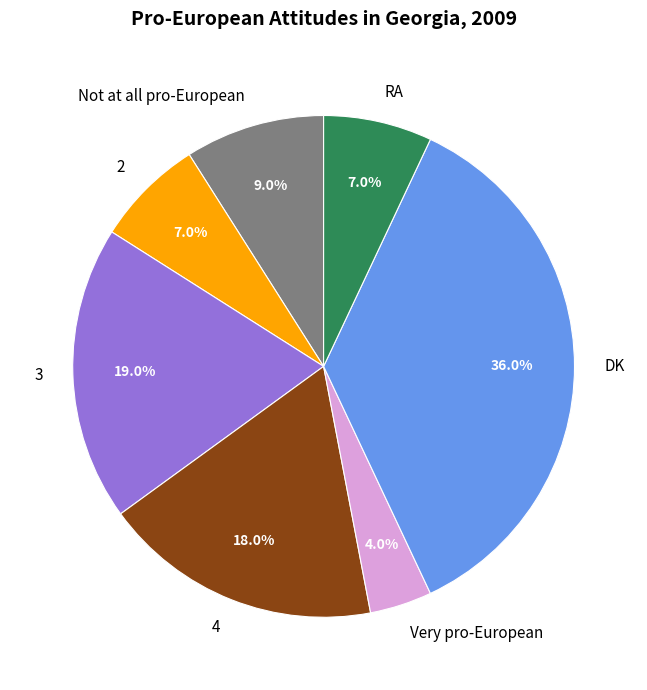

What is the ratio of the value at RA to the value at 3?

0.4